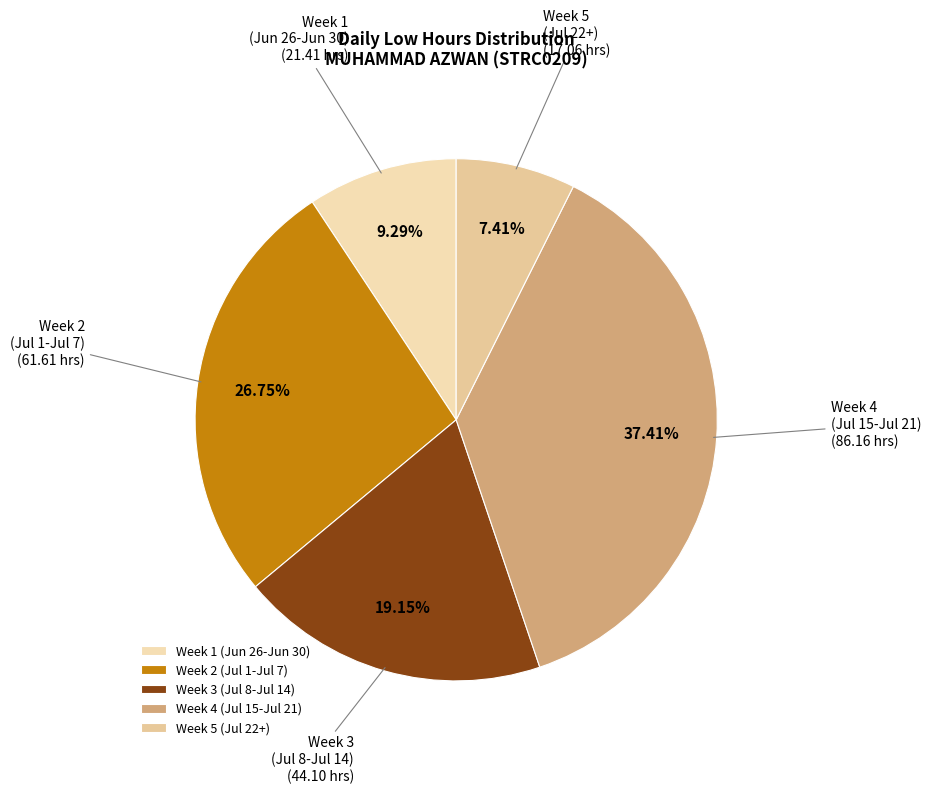

To the nearest percent, what is the average slice percentage?

20%